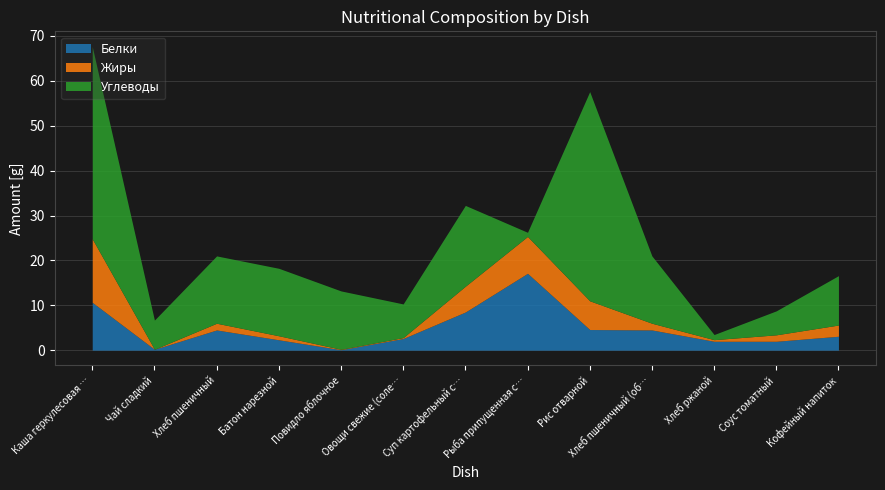

What is the total value across all series at Хлеб пшеничный (обед)?

21.0